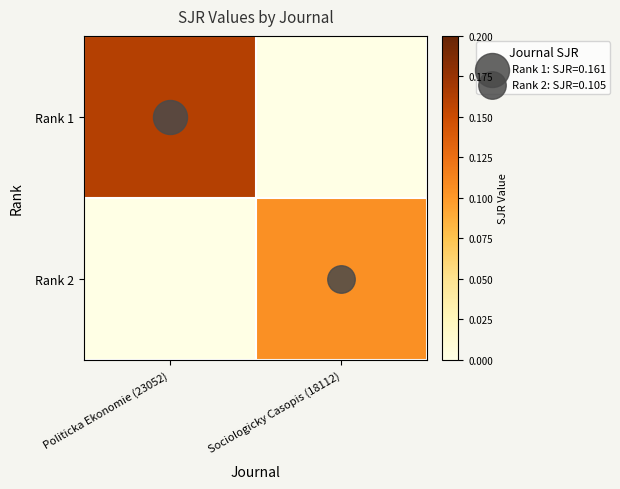

Count the number of data series in this chart.

2